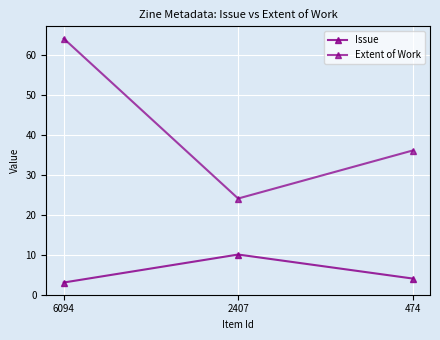

Is this an area chart (filled region under the line)?

No